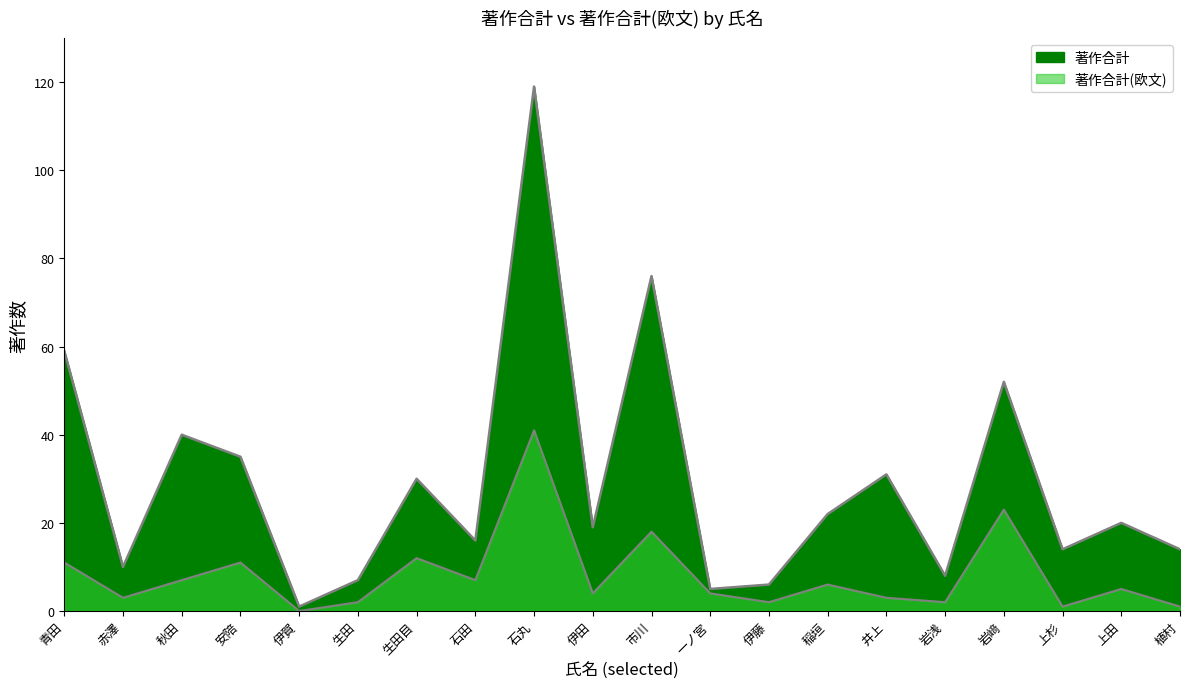

Which label corresponds to the smallest value in the chart?

伊賀